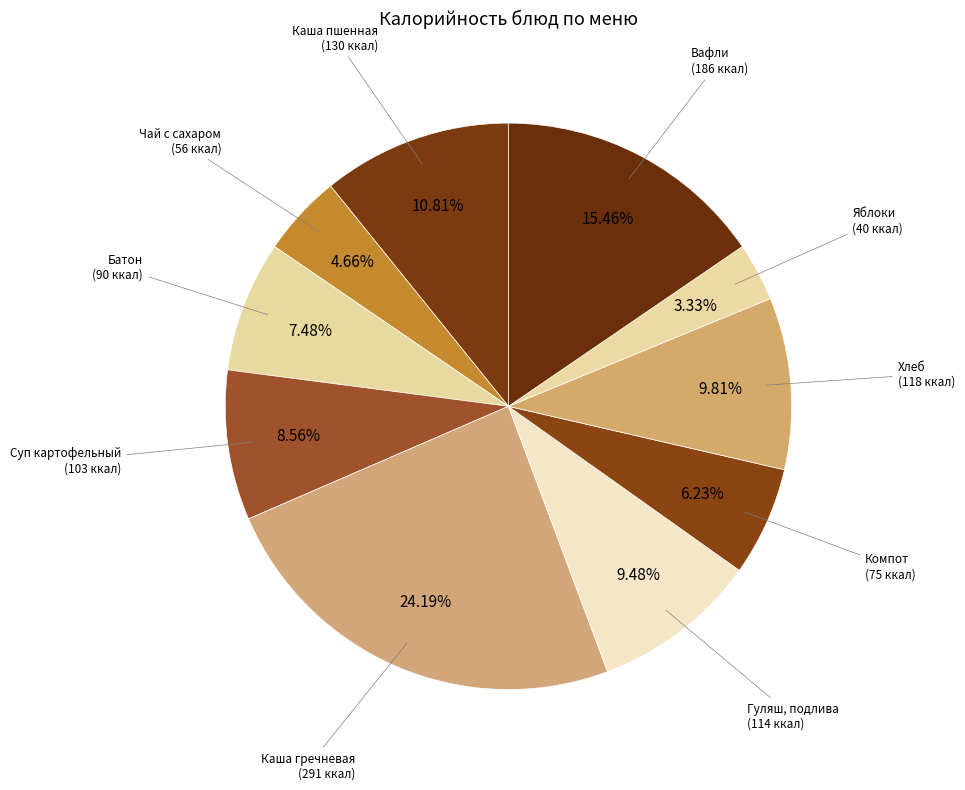

How many segments does this pie chart have?

10